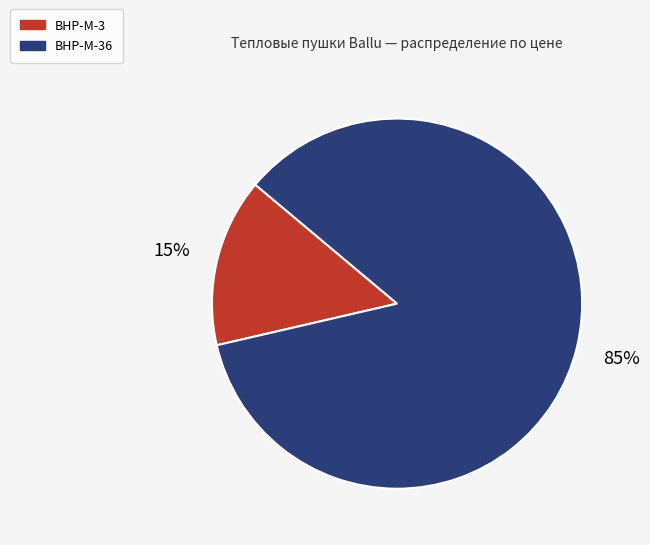

Is there any slice that represents more than half of the pie?

Yes